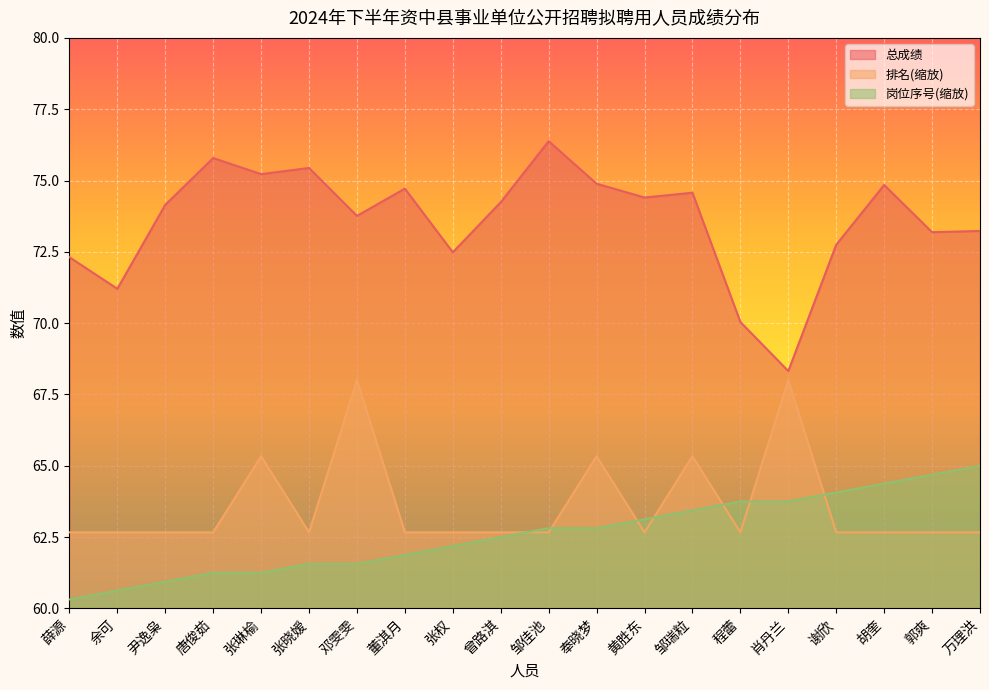

What is the difference between the maximum and minimum values in the 岗位编码 series?

4.7